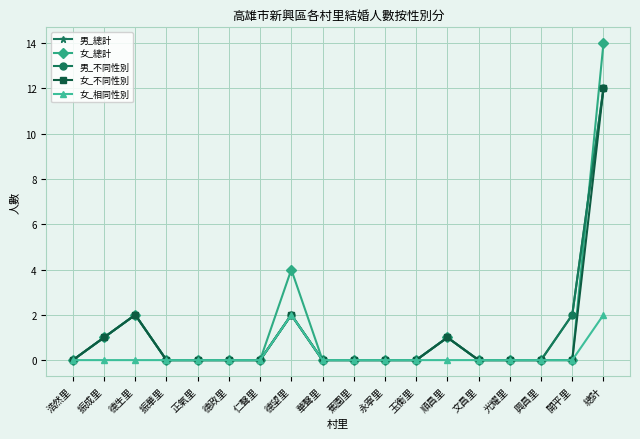

Which series has the largest range (max minus min)?

女_總計